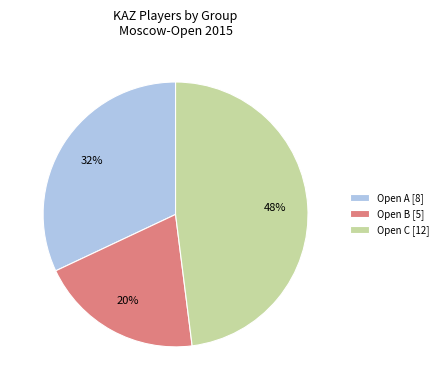

Rank the categories by value from lowest to highest.

Open B, Open A, Open C